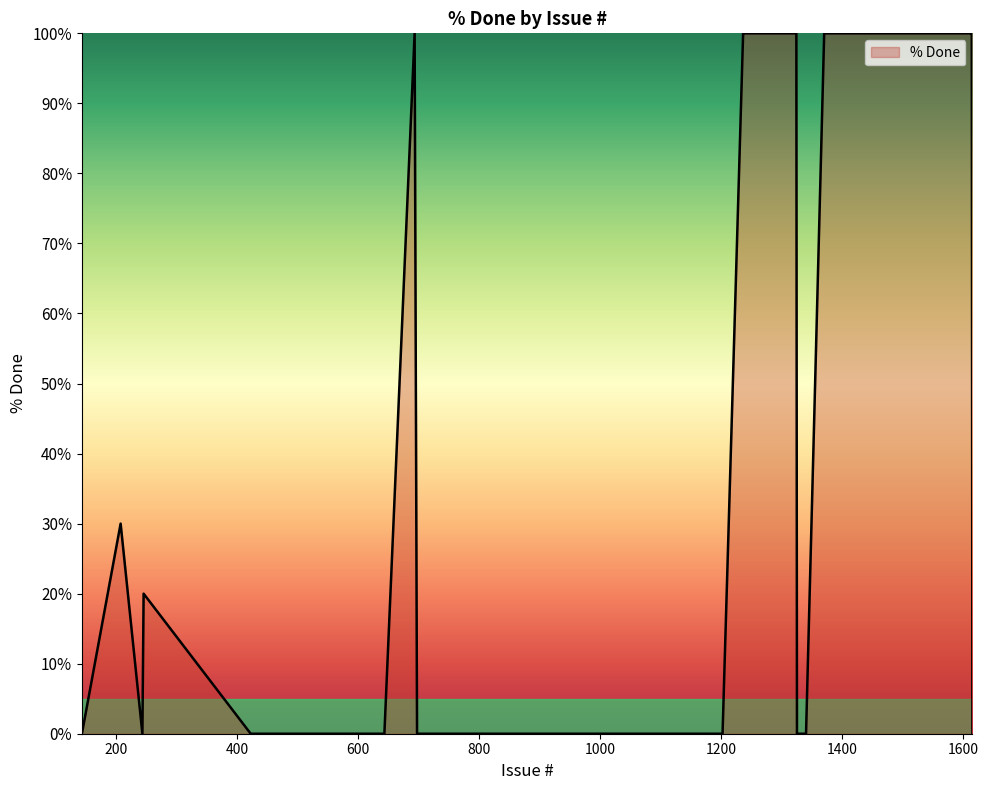

True or false: the data has more than 1 interior local peaks.

True